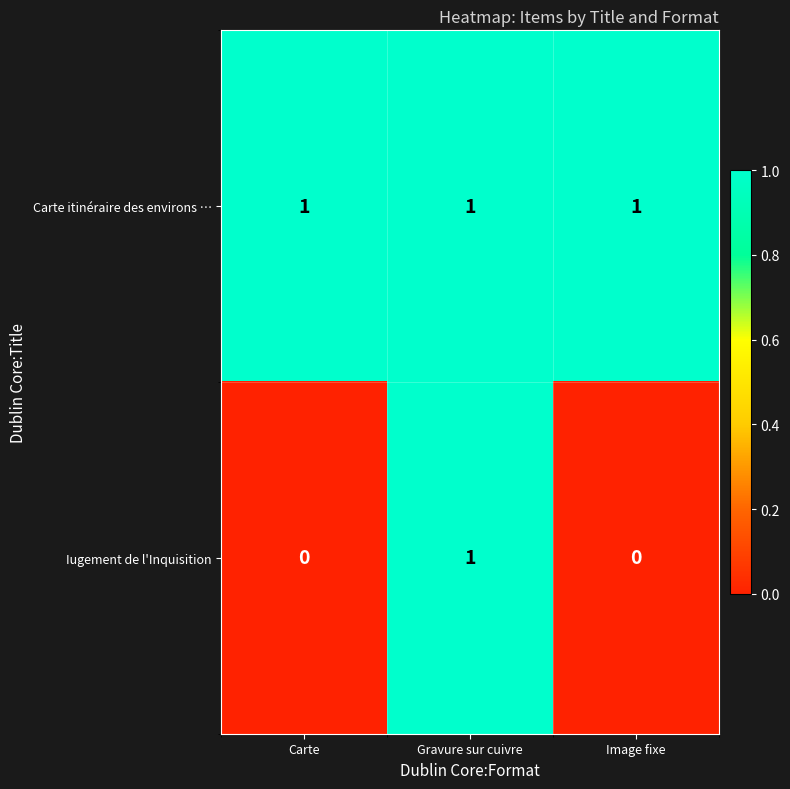

Which series has the largest total across all categories?

Carte itinéraire des environs …